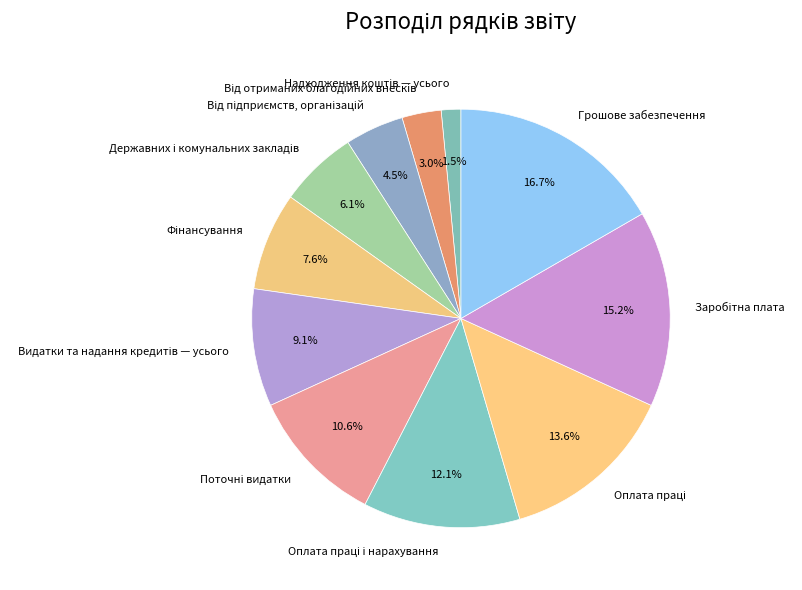

Does any single category account for the majority?

No